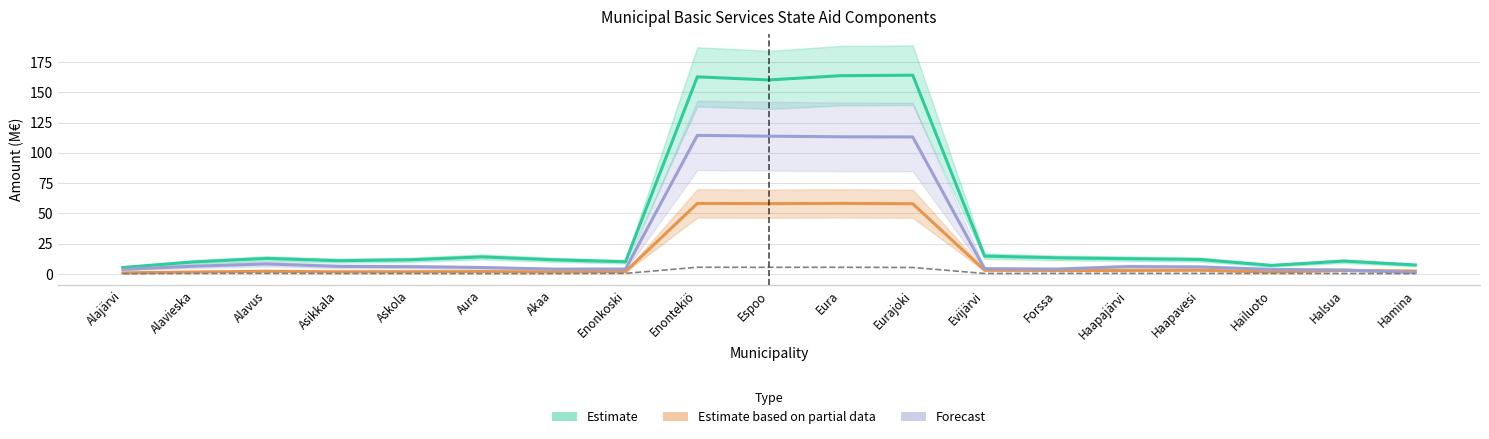

The value of Ikärakenne (Estimate) at Hamina is 7.3. True or false?

True